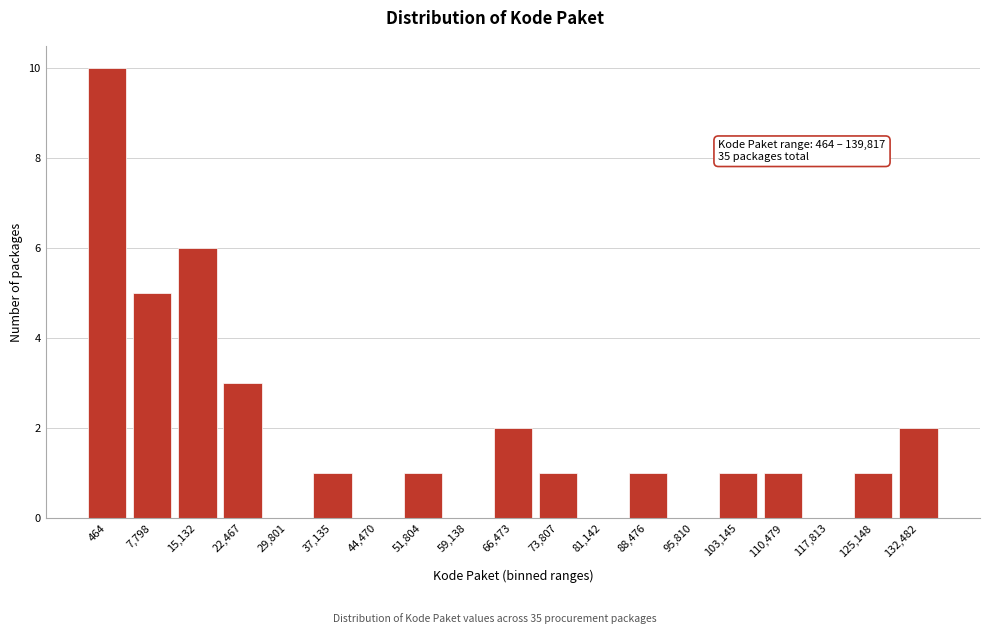

Reading left to right, list all the values displayed in this chart.

464=10	7,798=5	15,132=6	22,467=3	29,801=0	37,135=1	44,470=0	51,804=1	59,138=0	66,473=2	73,807=1	81,142=0	88,476=1	95,810=0	103,145=1	110,479=1	117,813=0	125,148=1	132,482=2